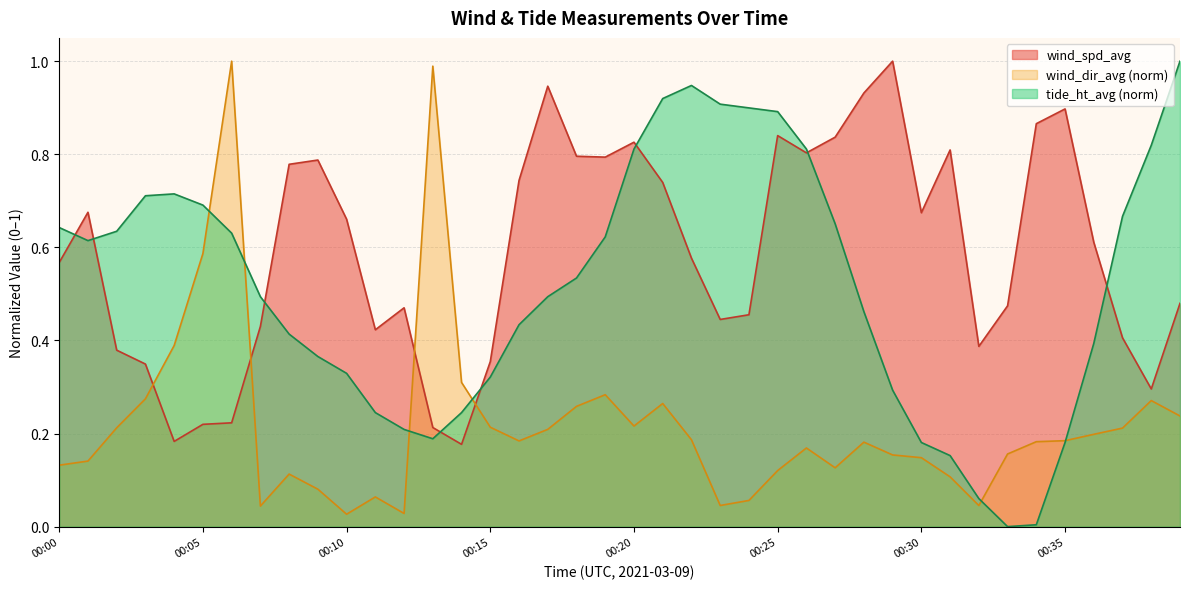

Between which two adjacent categories do tide_ht_avg and wind_spd_avg first intersect?

00:00 and 00:01